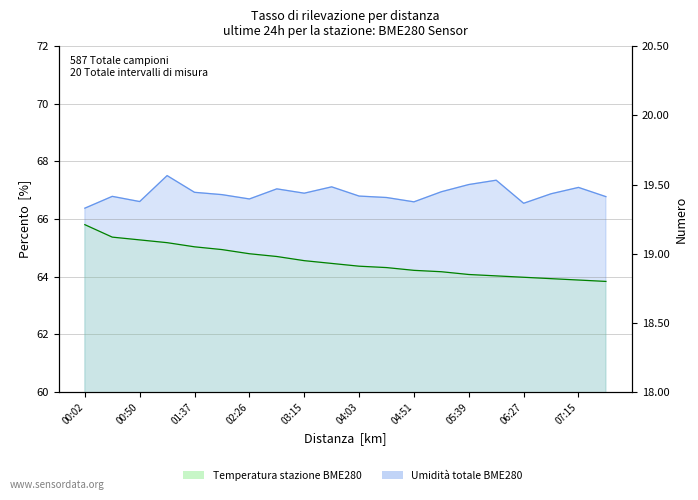

In BME280_humidity, how many points are lower than both neighbors (excluding endpoints)?

5